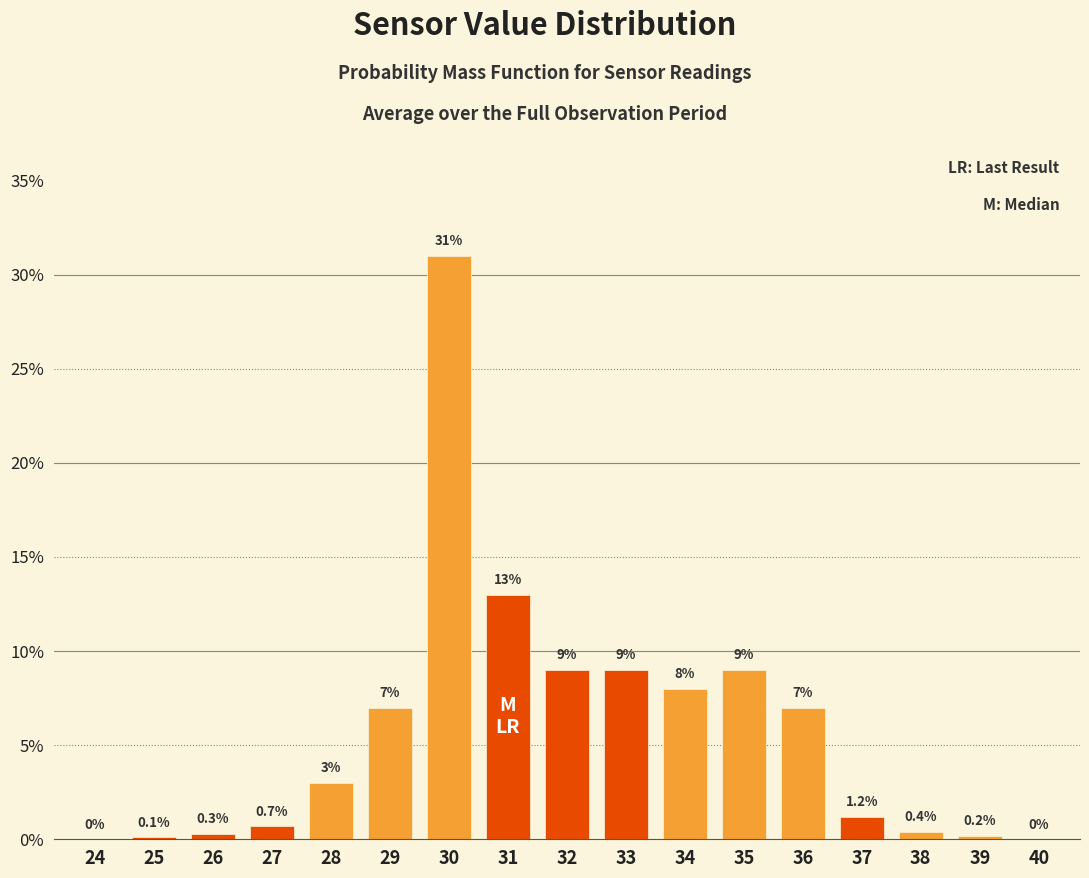

Reading right to left, list all the values displayed in this chart.

40=0.0	39=0.2	38=0.4	37=1.2	36=7.0	35=9.0	34=8.0	33=9.0	32=9.0	31=13.0	30=31.0	29=7.0	28=3.0	27=0.7	26=0.3	25=0.1	24=0.0